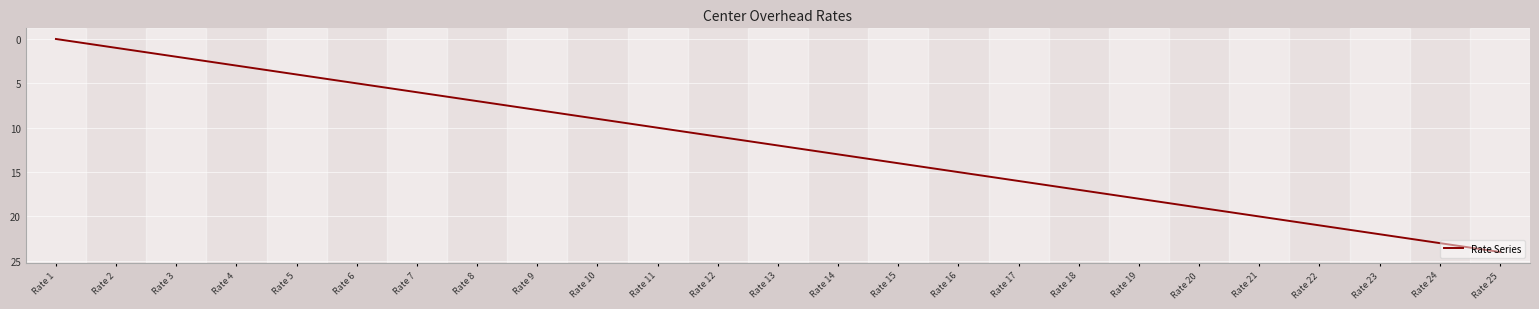

What is the approximate value at Rate 23?

22